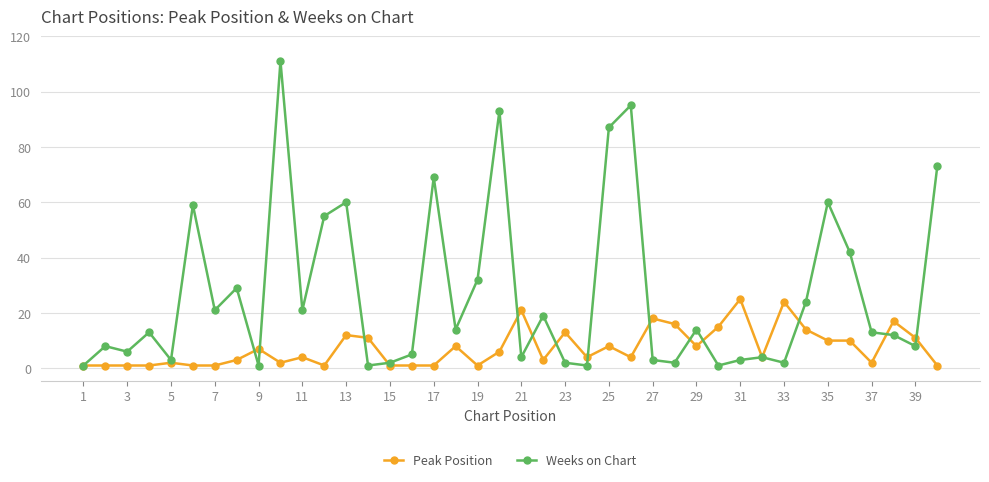

In Weeks on Chart, how many points are higher than both neighbors (excluding endpoints)?

13